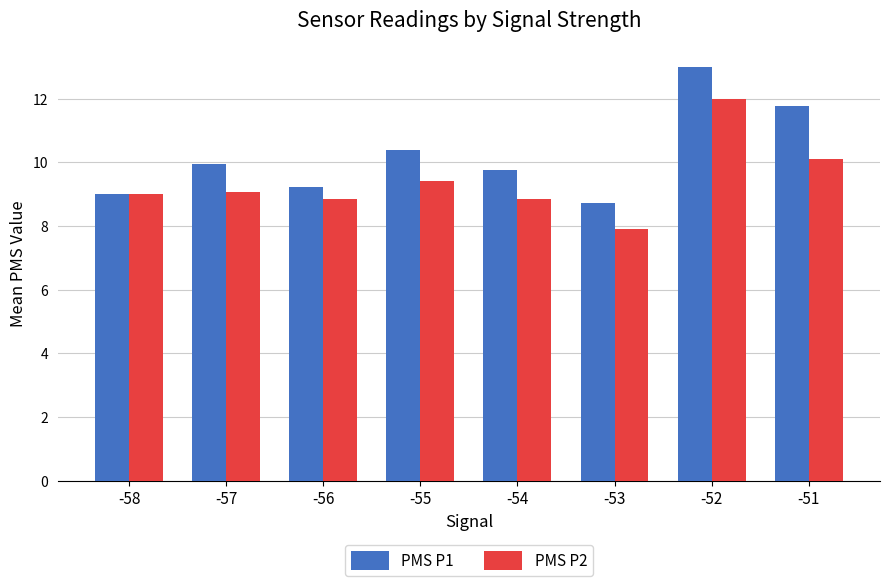

What is the lowest value of the PMS P1 series?

8.7